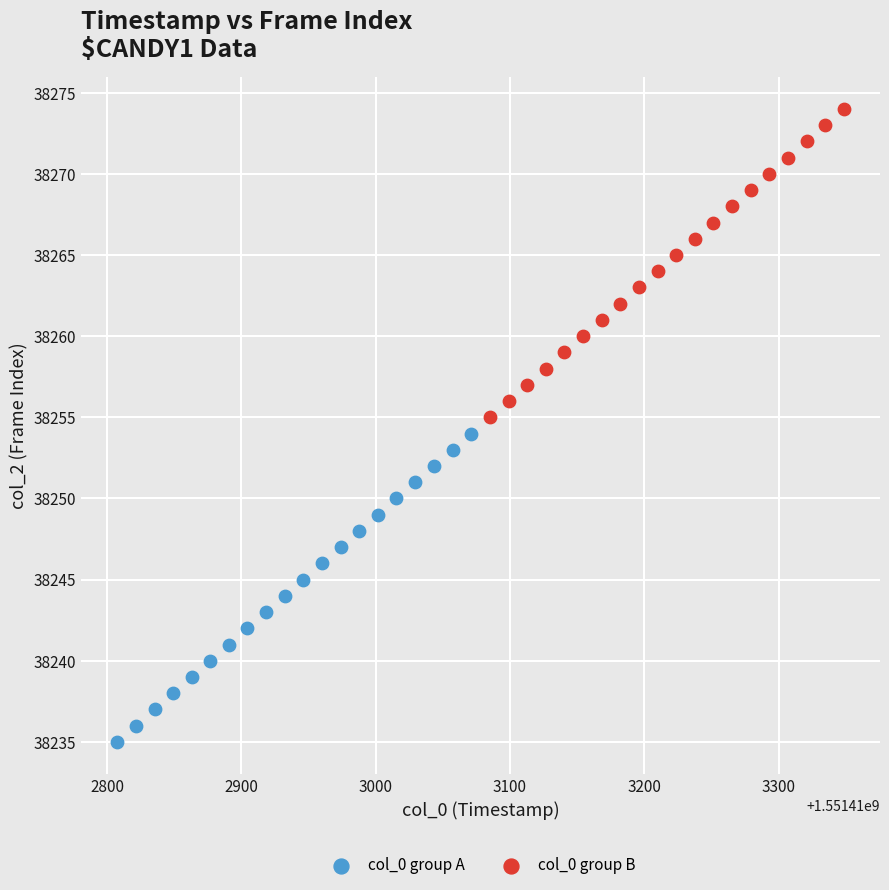

Which series contains the highest Y value?

col_0 group B